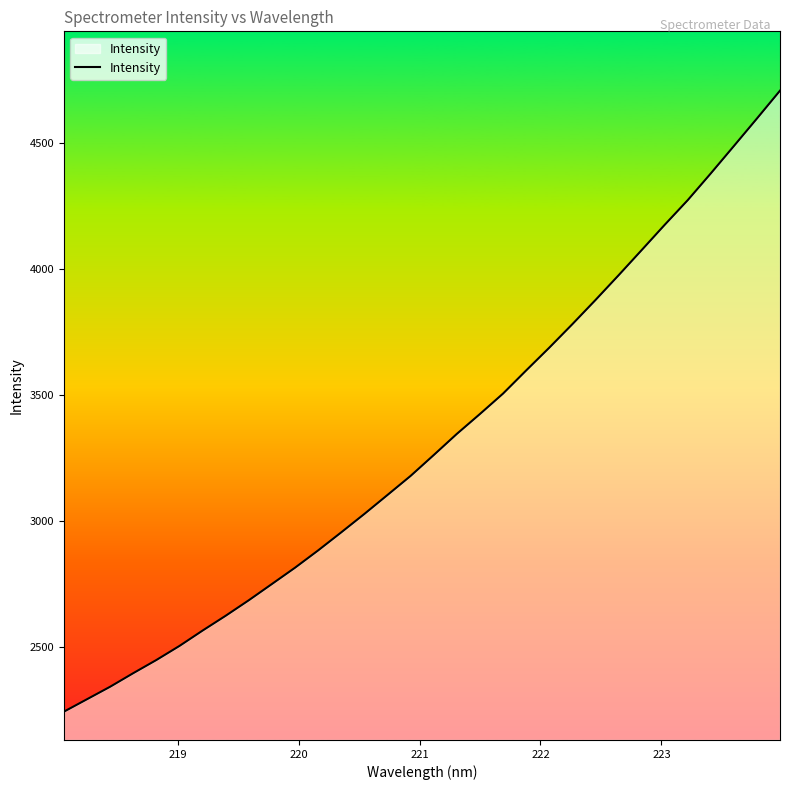

What is the difference between the maximum and minimum values?

2464.1